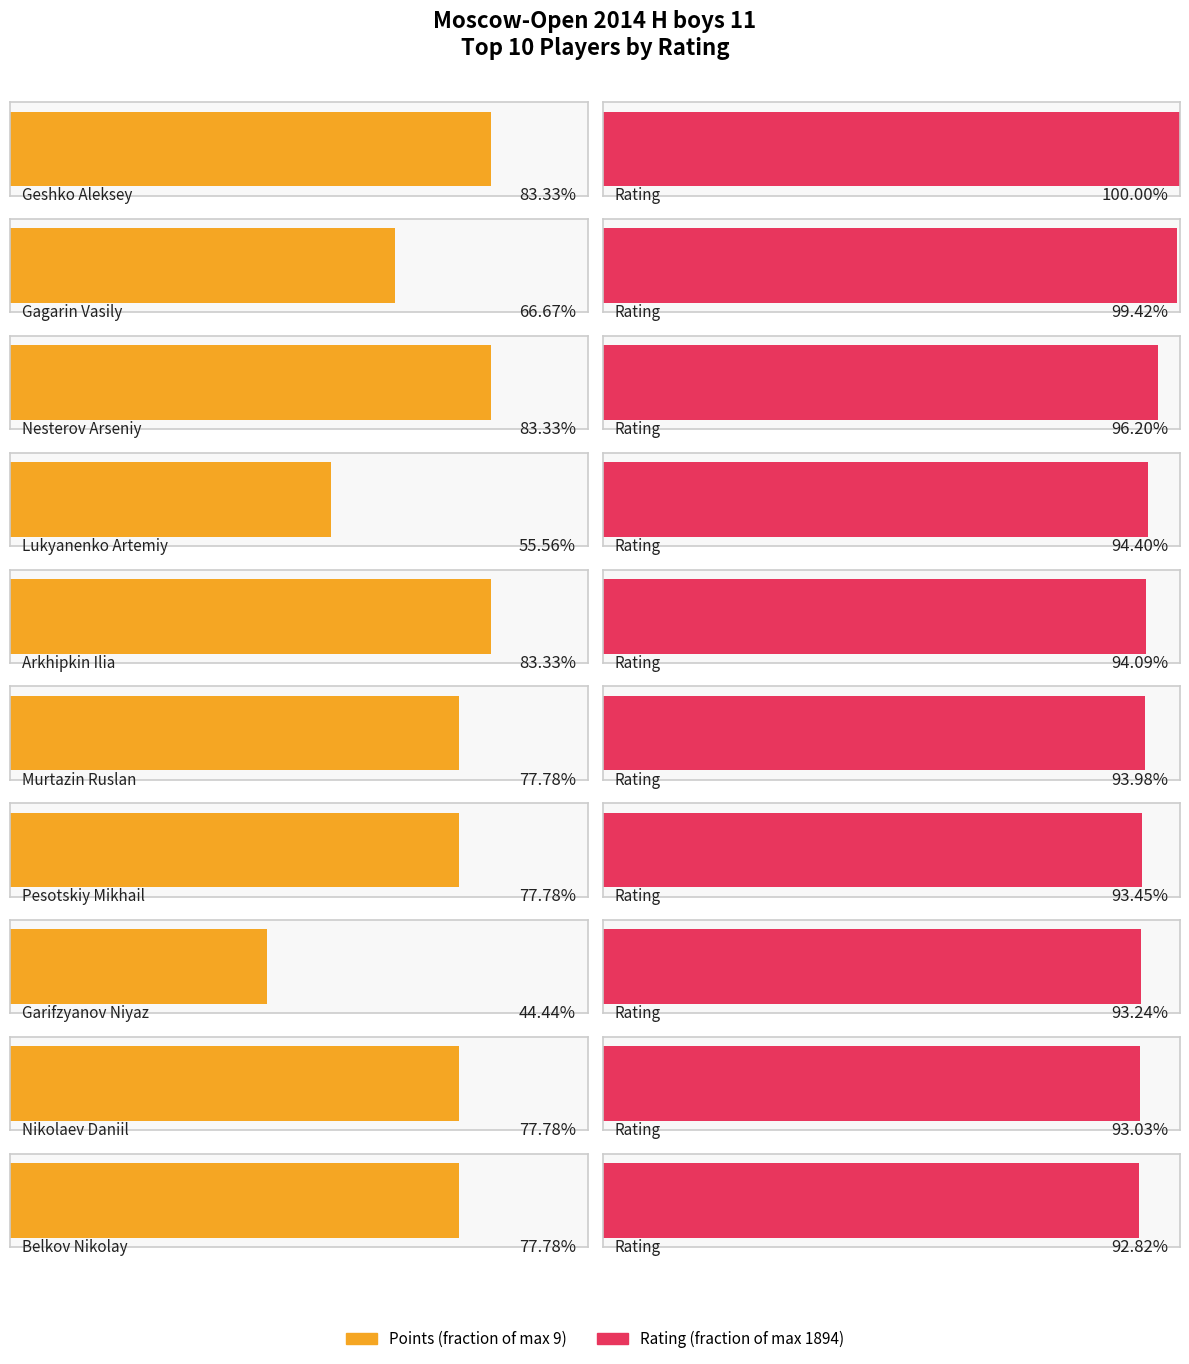

The value of Points at Nesterov Arseniy is 3.4. True or false?

False